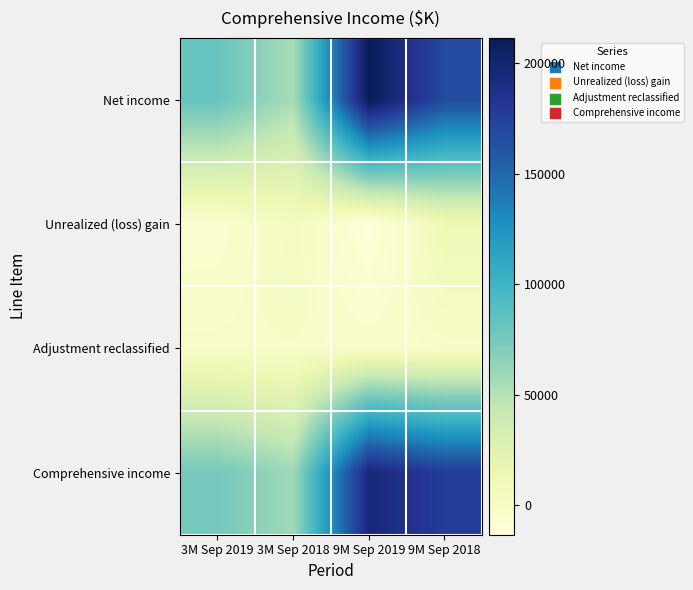

List the series in order of their peak value, highest first.

Net income, Comprehensive income, Unrealized (loss) gain, Adjustment reclassified